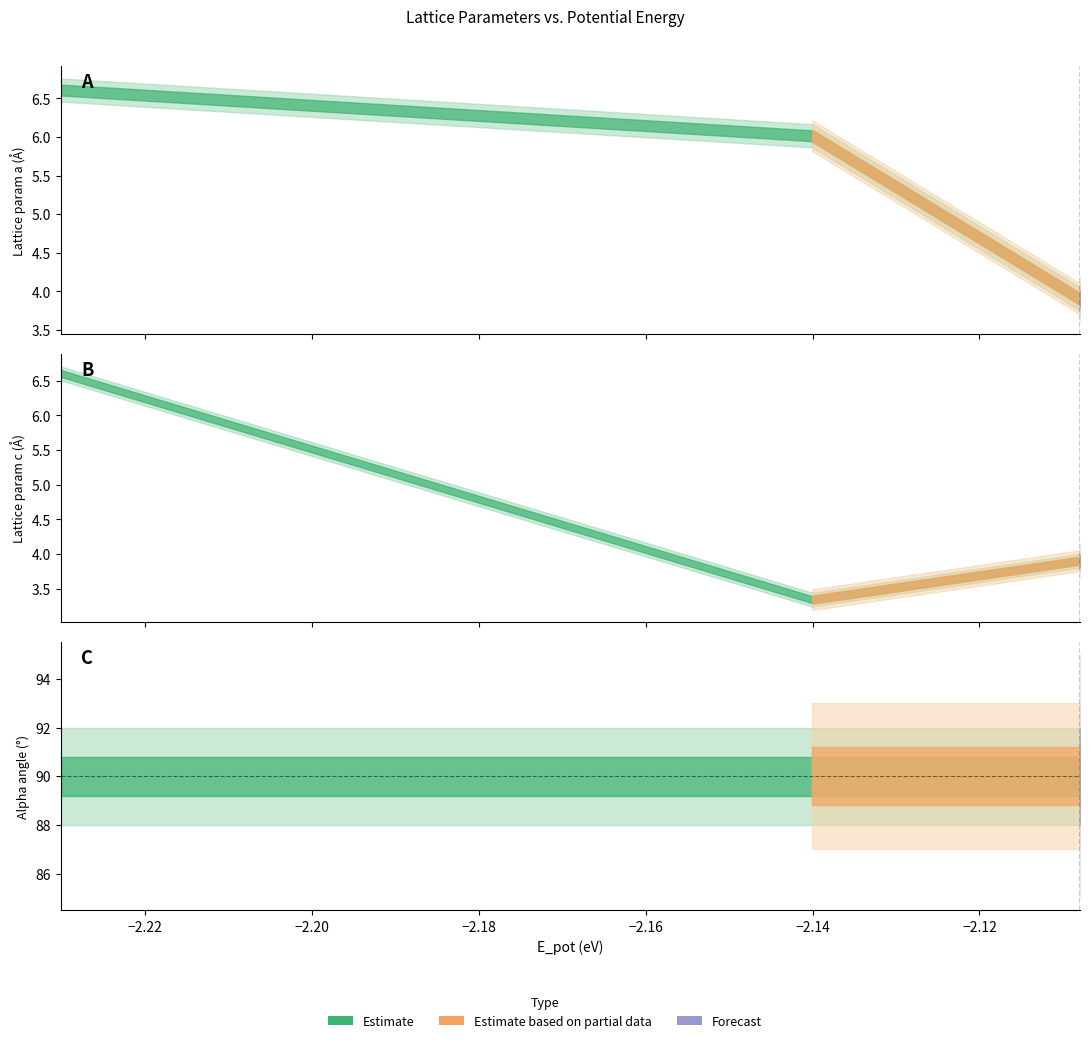

At which category does a reach its first local peak?

1